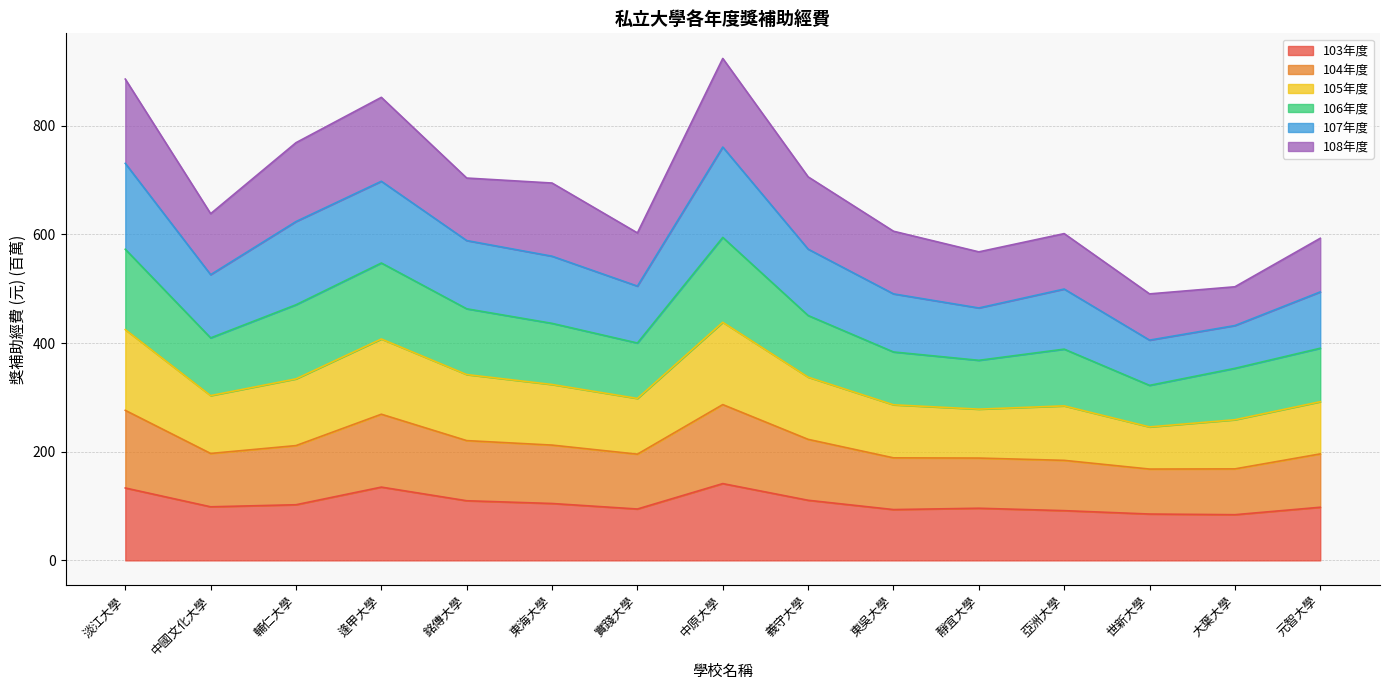

How many data points in 103年度 are less than 98?

7